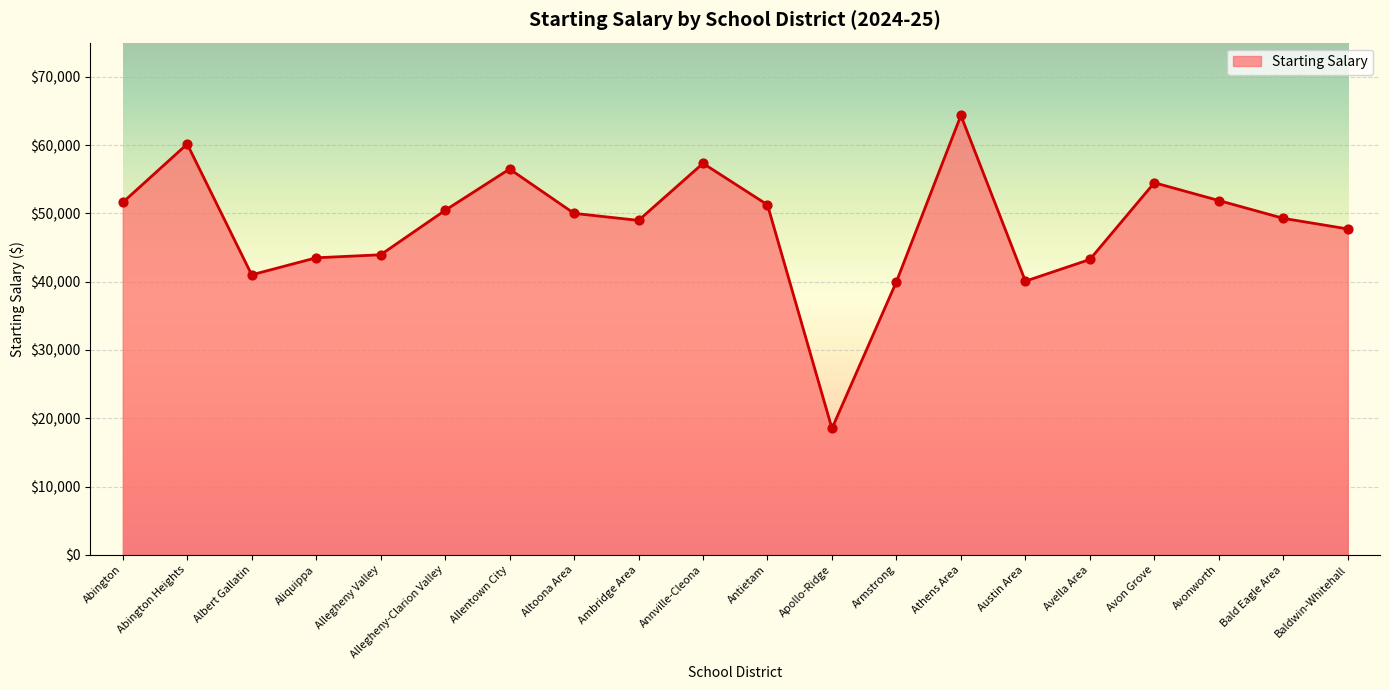

Which has a higher value, Baldwin-Whitehall or Altoona Area?

Altoona Area